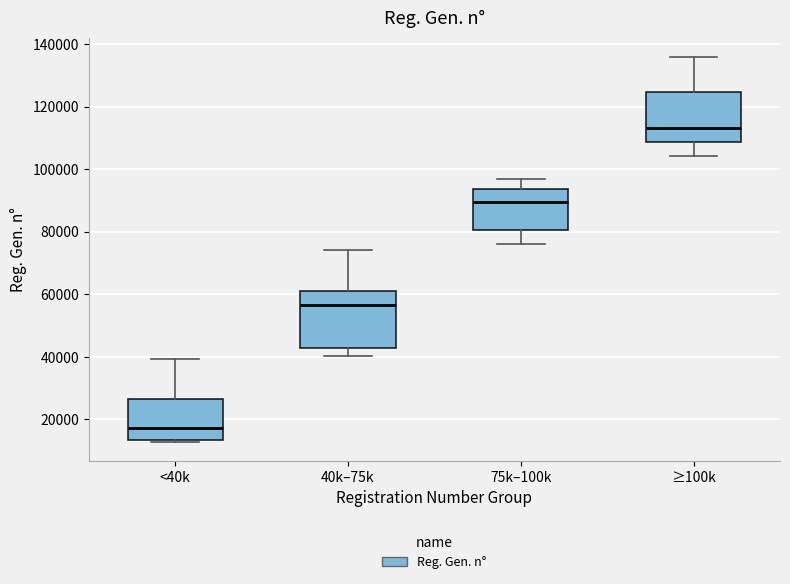

Which box is the tallest, from its lower edge to its upper edge?

40k–75k